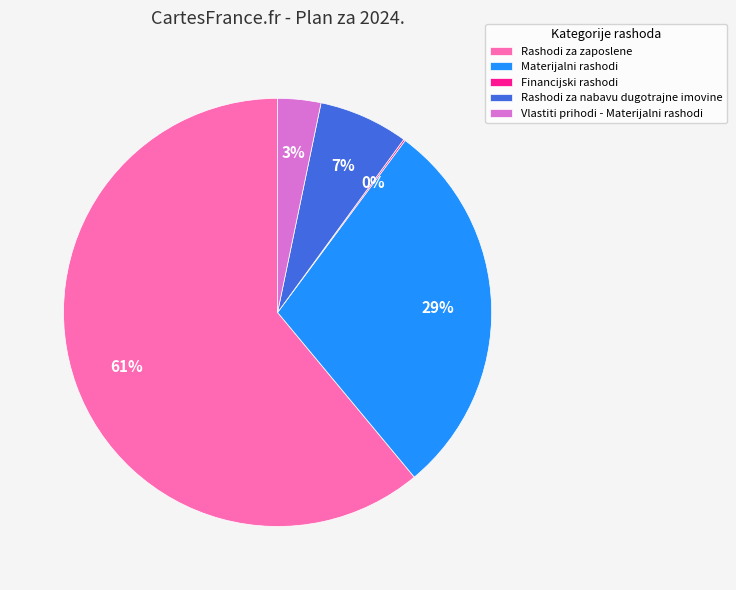

What is the majority slice?

Rashodi za zaposlene